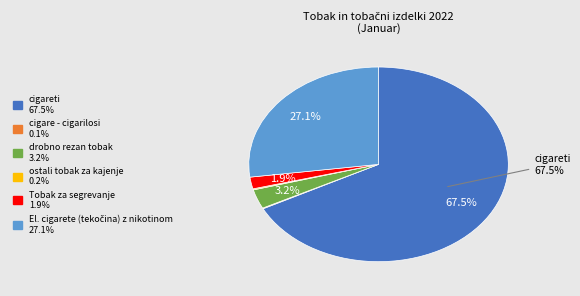

To the nearest percent, what is the difference between the Tobak za segrevanje and drobno rezan tobak slice percentages?

1%